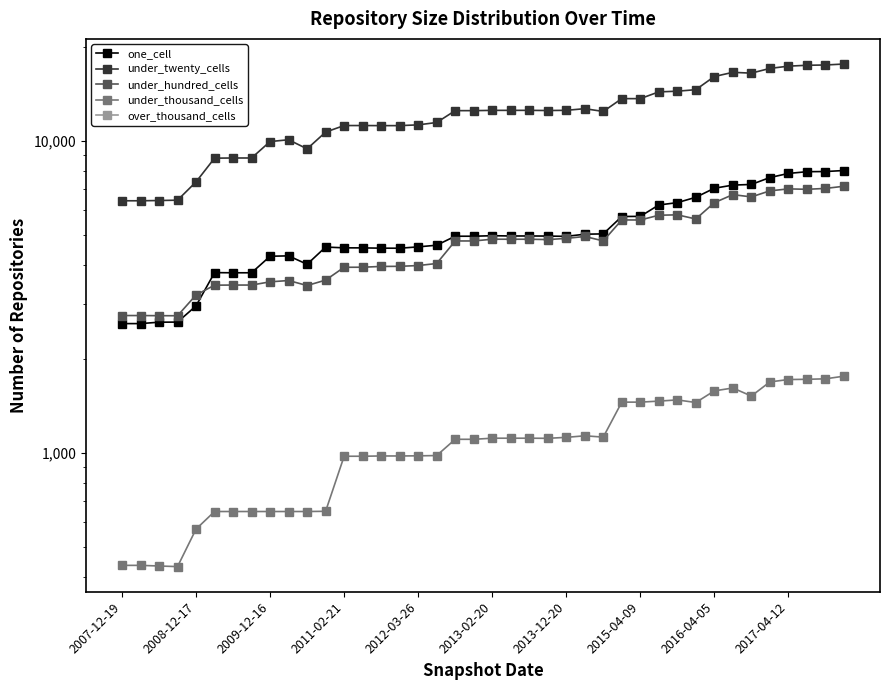

Count the number of categories in the chart.

40